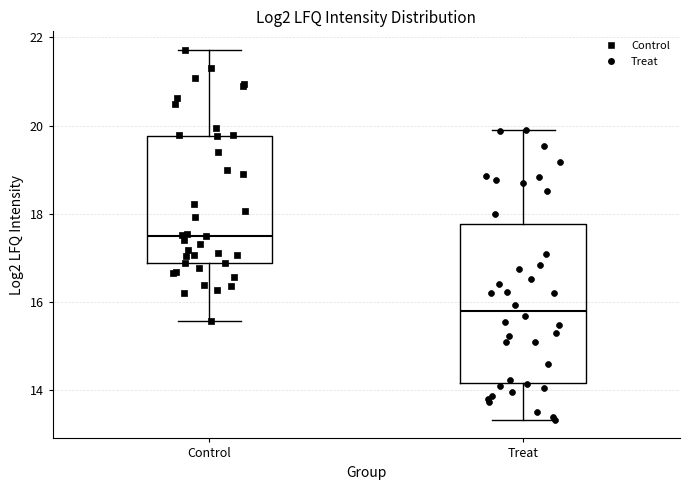

Reading left to right, transcribe this box plot: for each box, give where its median line is, the range the box spans, and where its two whiskers end, as read against the y-axis. The values are not printed on the chart, so give them approximately, as read against the axis.

Control: median 17.4, box 16.8 to 19.8, whiskers 15.6 to 21.8
Treat: median 15.8, box 14.2 to 17.8, whiskers 13.4 to 19.8